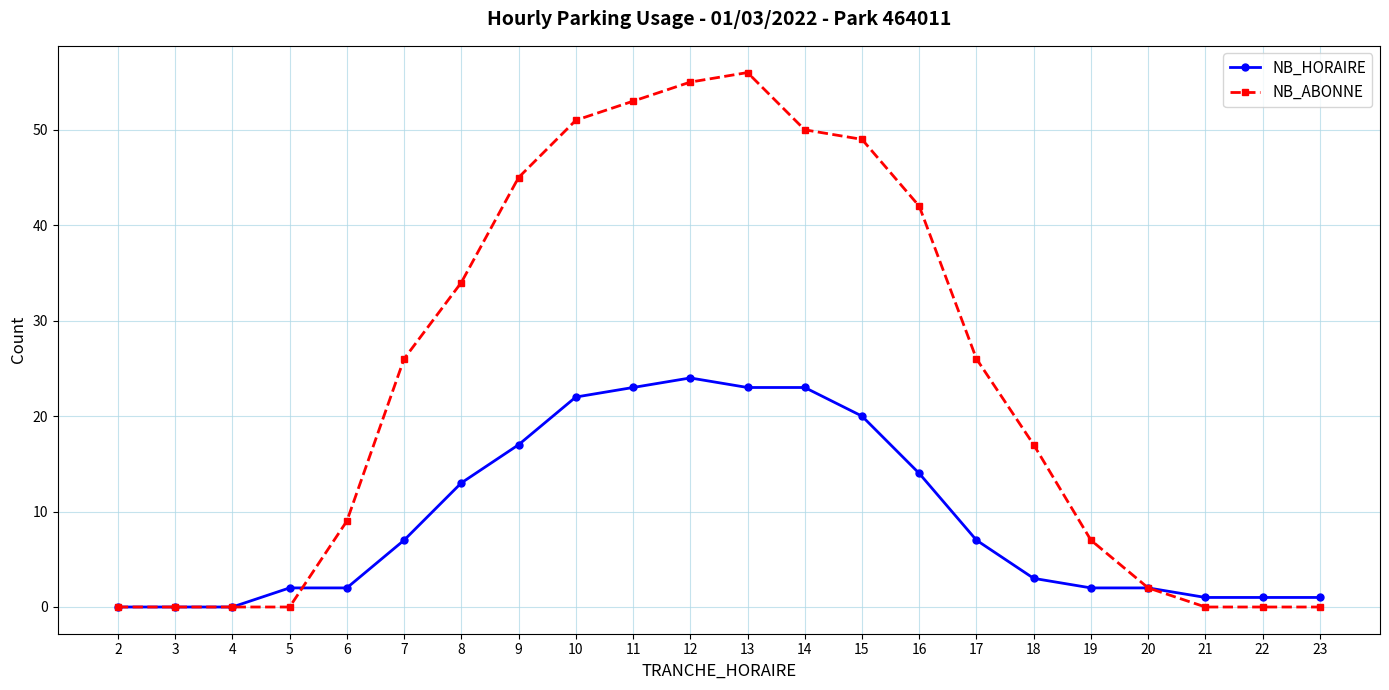

Rank the series by their maximum value, from lowest to highest.

NB_HORAIRE, NB_ABONNE